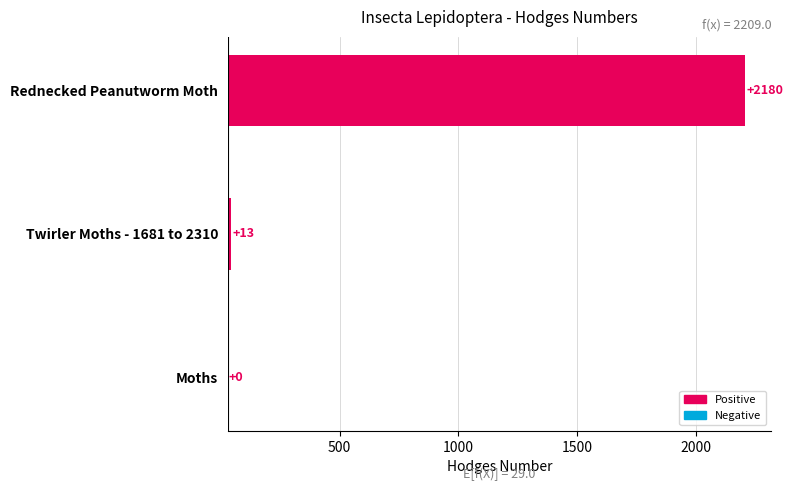

How many bars are there in total?

3